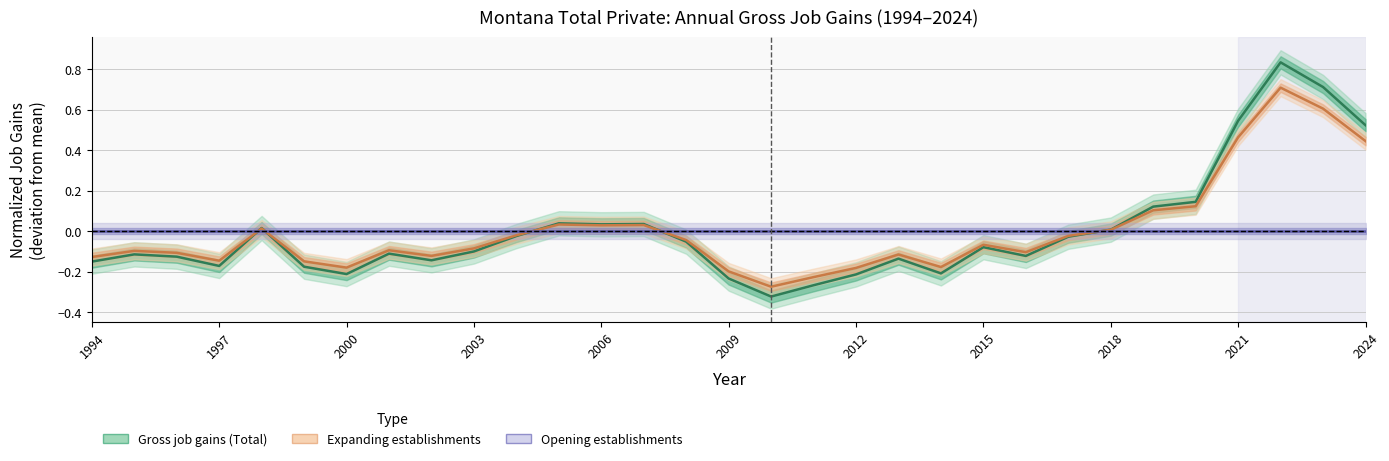

Reading left to right, extract all data points from this chart.

Gross job gains (Total): -0.2	-0.1	-0.1	-0.2	0.0	-0.2	-0.2	-0.1	-0.1	-0.1	-0.0	0.0	0.0	0.0	-0.1	-0.2	-0.3	-0.3	-0.2	-0.1	-0.2	-0.1	-0.1	-0.0	0.0	0.1	0.1	0.5	0.8	0.7	0.5
Expanding establishments: -0.1	-0.1	-0.1	-0.1	0.0	-0.1	-0.2	-0.1	-0.1	-0.1	-0.0	0.0	0.0	0.0	-0.0	-0.2	-0.3	-0.2	-0.2	-0.1	-0.2	-0.1	-0.1	-0.0	0.0	0.1	0.1	0.5	0.7	0.6	0.4